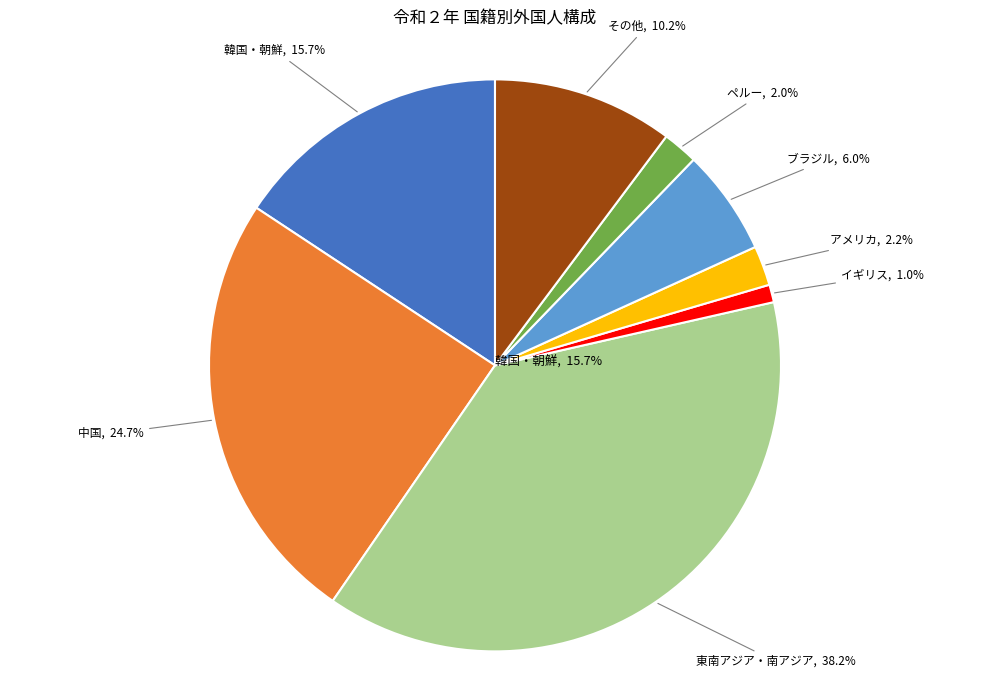

What portion of the pie excludes ペルー?

98.0%